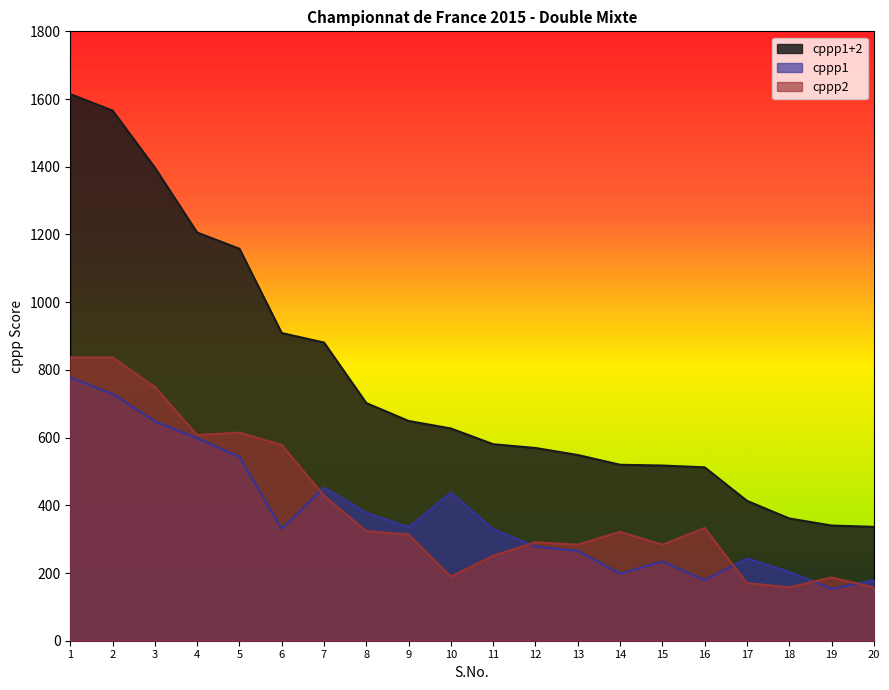

At 13, list the series in order from largest to smallest.

cppp1+2, cppp2, cppp1